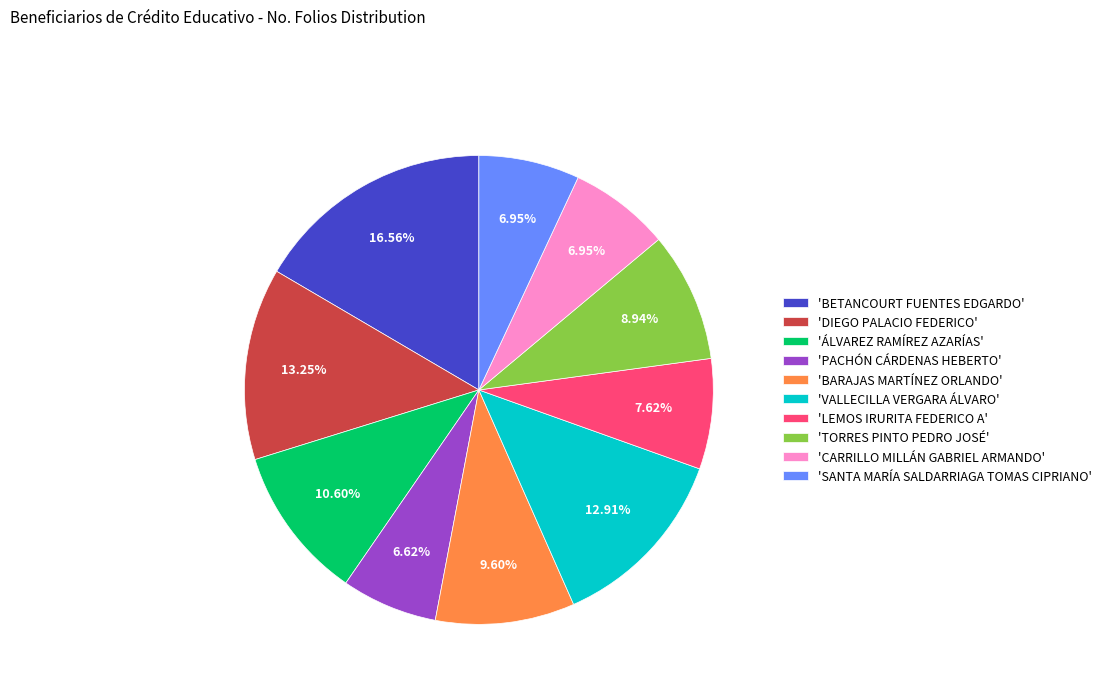

How many slices are in this pie chart?

10